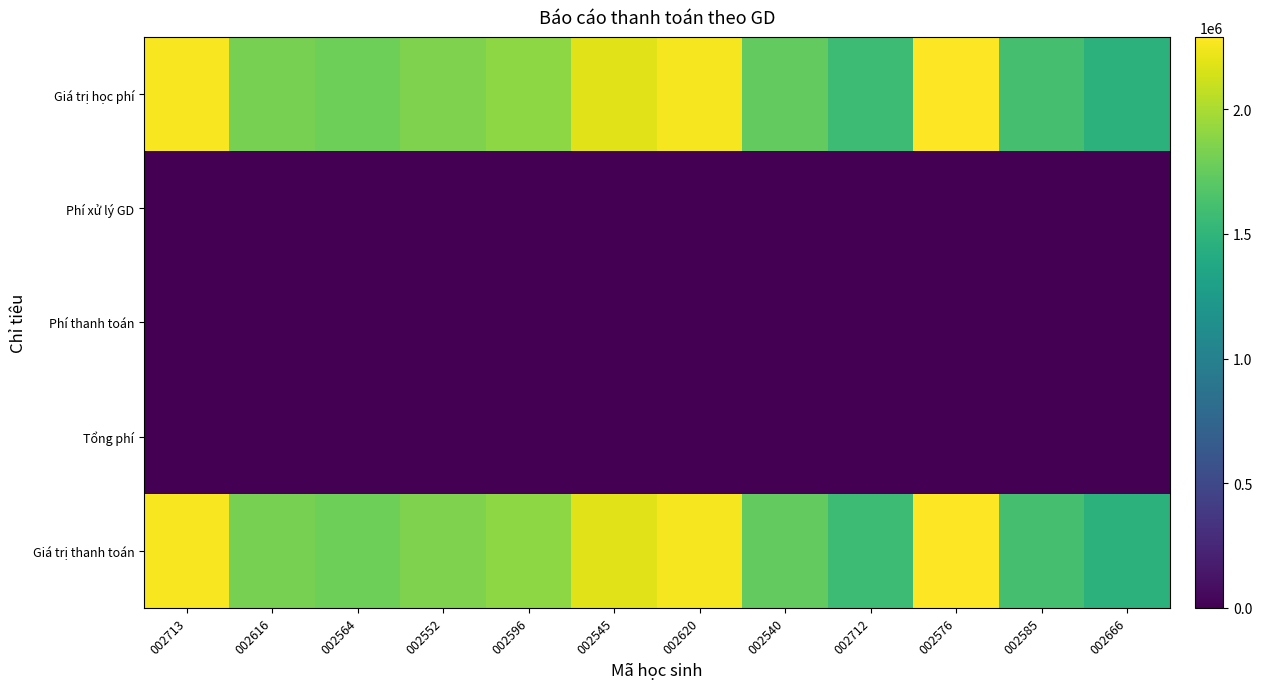

Reading left to right, list all the values displayed in this chart.

Giá trị học phí: 002713=2264000	002616=1824000	002564=1784000	002552=1851000	002596=1904000	002545=2184000	002620=2263000	002540=1744000	002712=1572000	002576=2290000	002585=1612000	002666=1471000
Phí xử lý GD: 002713=3300	002616=3300	002564=3300	002552=3300	002596=3300	002545=3300	002620=3300	002540=3300	002712=3300	002576=3300	002585=3300	002666=3300
Phí thanh toán: 002713=0	002616=0	002564=0	002552=0	002596=0	002545=0	002620=0	002540=0	002712=0	002576=0	002585=0	002666=0
Tổng phí: 002713=3300	002616=3300	002564=3300	002552=3300	002596=3300	002545=3300	002620=3300	002540=3300	002712=3300	002576=3300	002585=3300	002666=3300
Giá trị thanh toán: 002713=2264000	002616=1824000	002564=1784000	002552=1851000	002596=1904000	002545=2184000	002620=2263000	002540=1744000	002712=1572000	002576=2290000	002585=1612000	002666=1471000